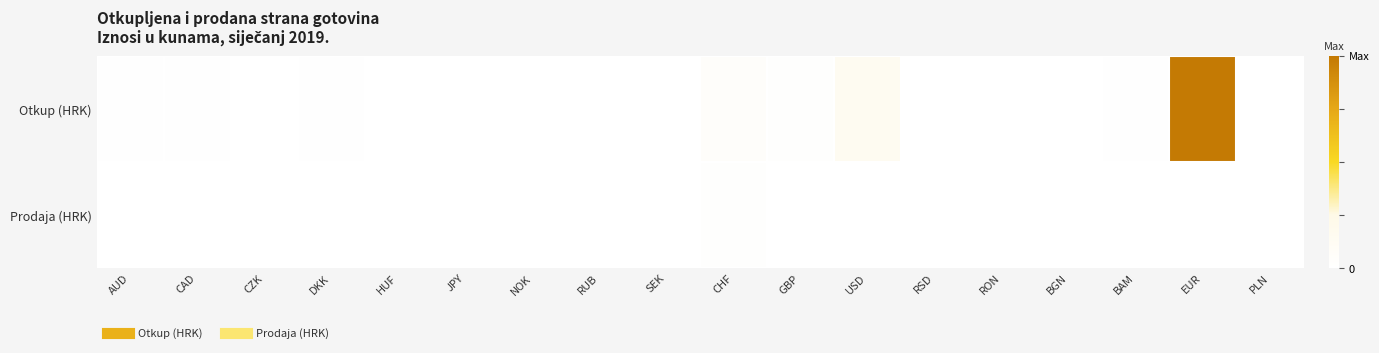

Rank the series at EUR from lowest to highest value.

Prodaja (HRK), Otkup (HRK)